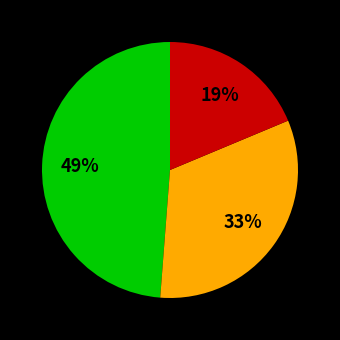

Is there any slice that represents more than half of the pie?

No